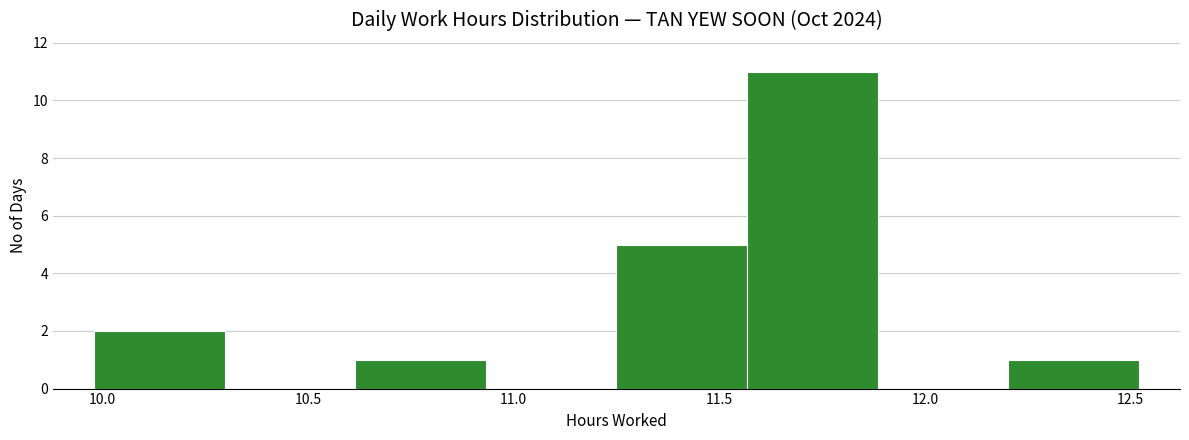

Reading left to right, list every bar in this chart as the range it spans on the x-axis followed by its height. Neither the bar edges nor the heights are printed on the chart, so give them approximately, as read against the axes.

10.00 to 10.30: 2
10.30 to 10.60: 0
10.60 to 10.95: 1
10.95 to 11.25: 0
11.25 to 11.55: 5
11.55 to 11.90: 11
11.90 to 12.20: 0
12.20 to 12.50: 1